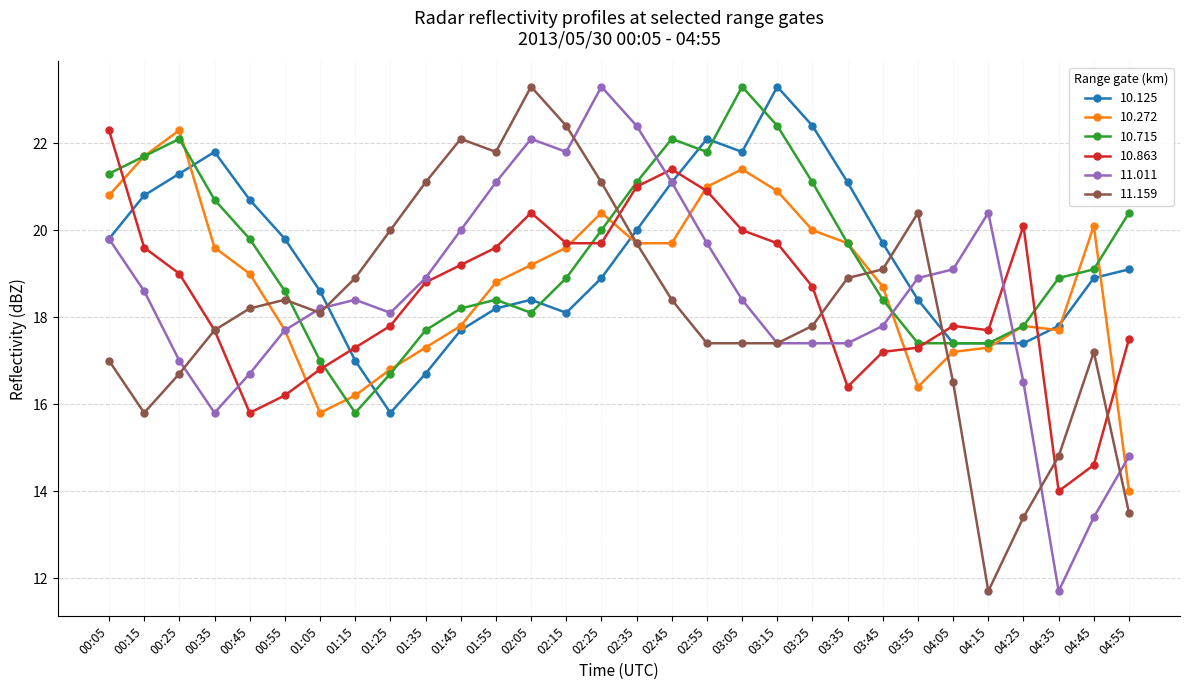

How many values in the 10.863 series exceed 18?

16